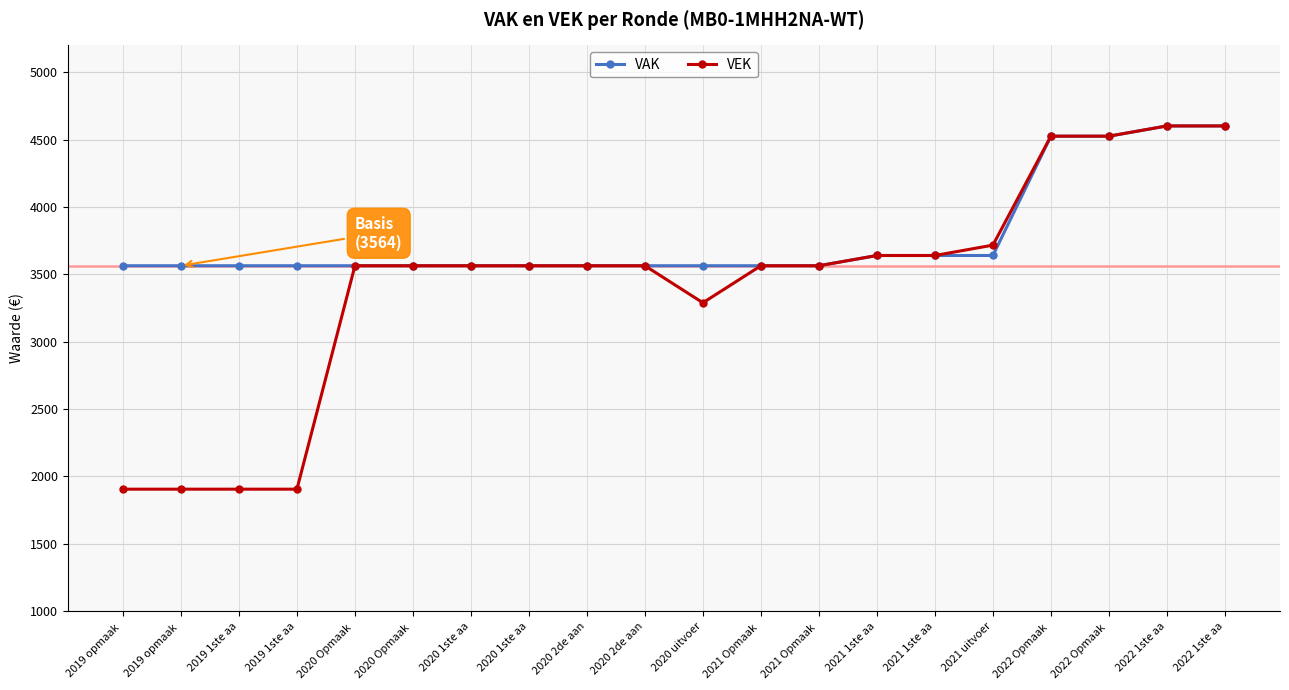

What are all the series names shown in the legend?

VAK, VEK